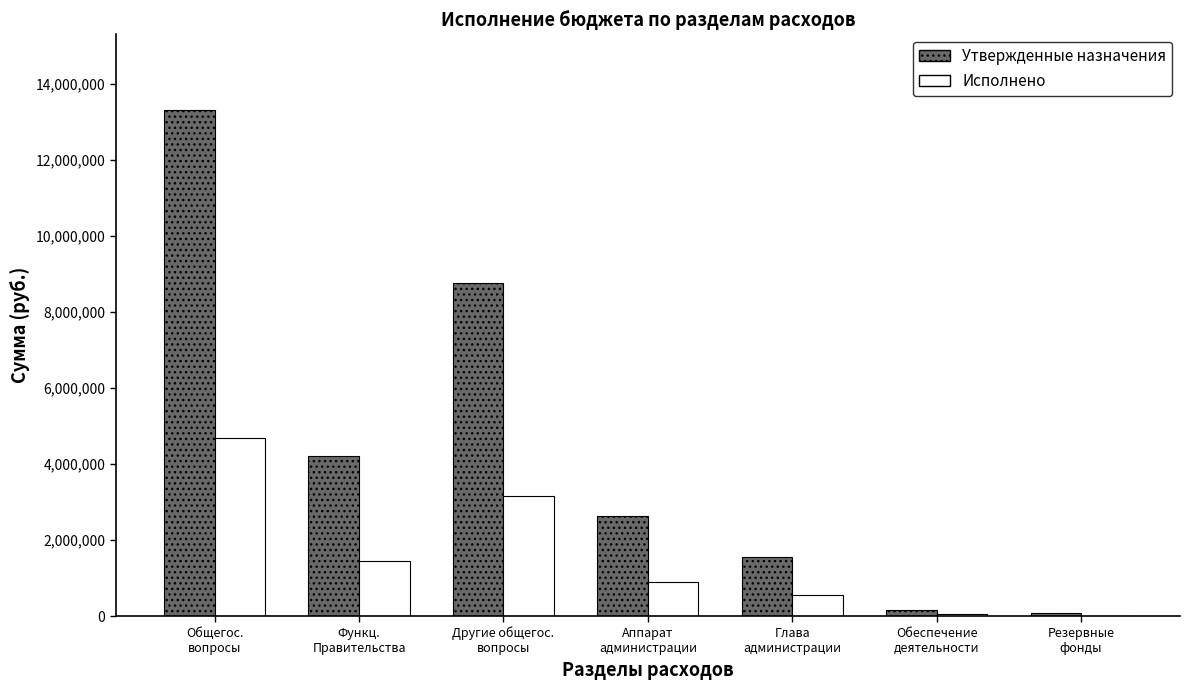

Are the bars horizontal?

No